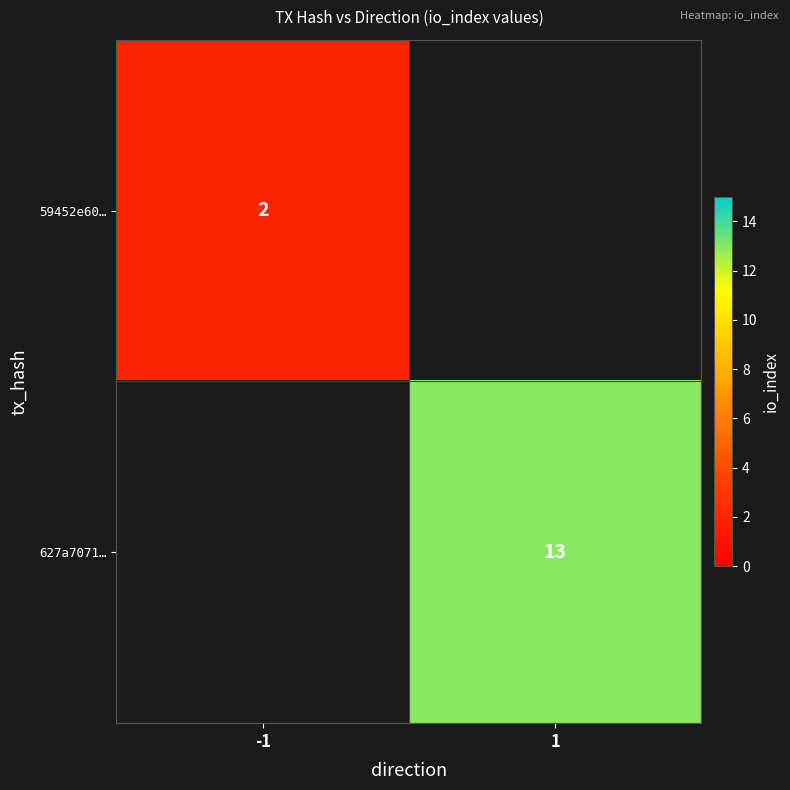

Count the number of categories in the chart.

2